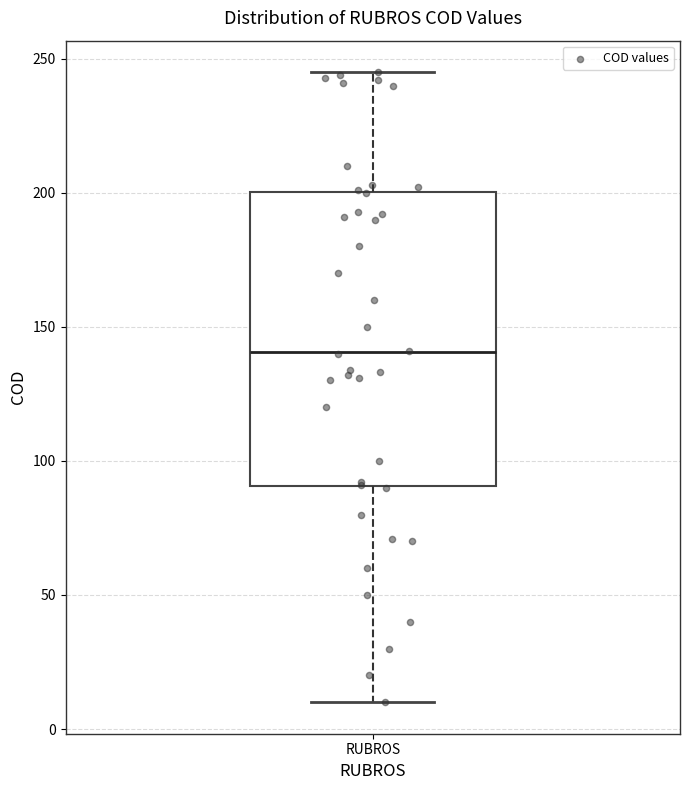

Read this box plot against the y-axis: the position of the median line, the range covered by the box, and the ends of both whiskers. The values are not printed on the chart, so give them approximately, as read against the axis.

median 140, box 90 to 200, whiskers 10 to 245